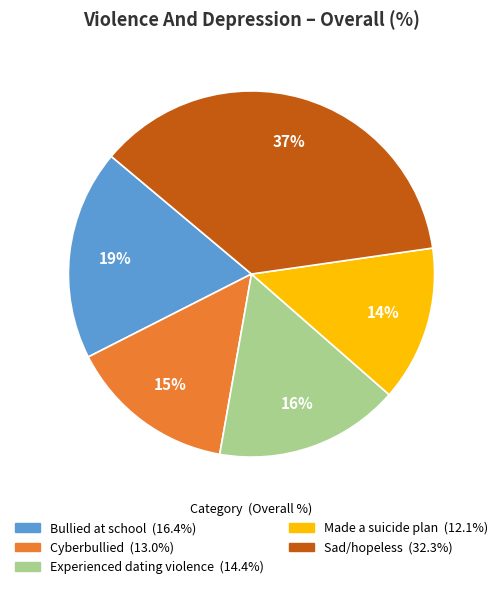

Which category has the biggest portion of the pie?

Sad/hopeless